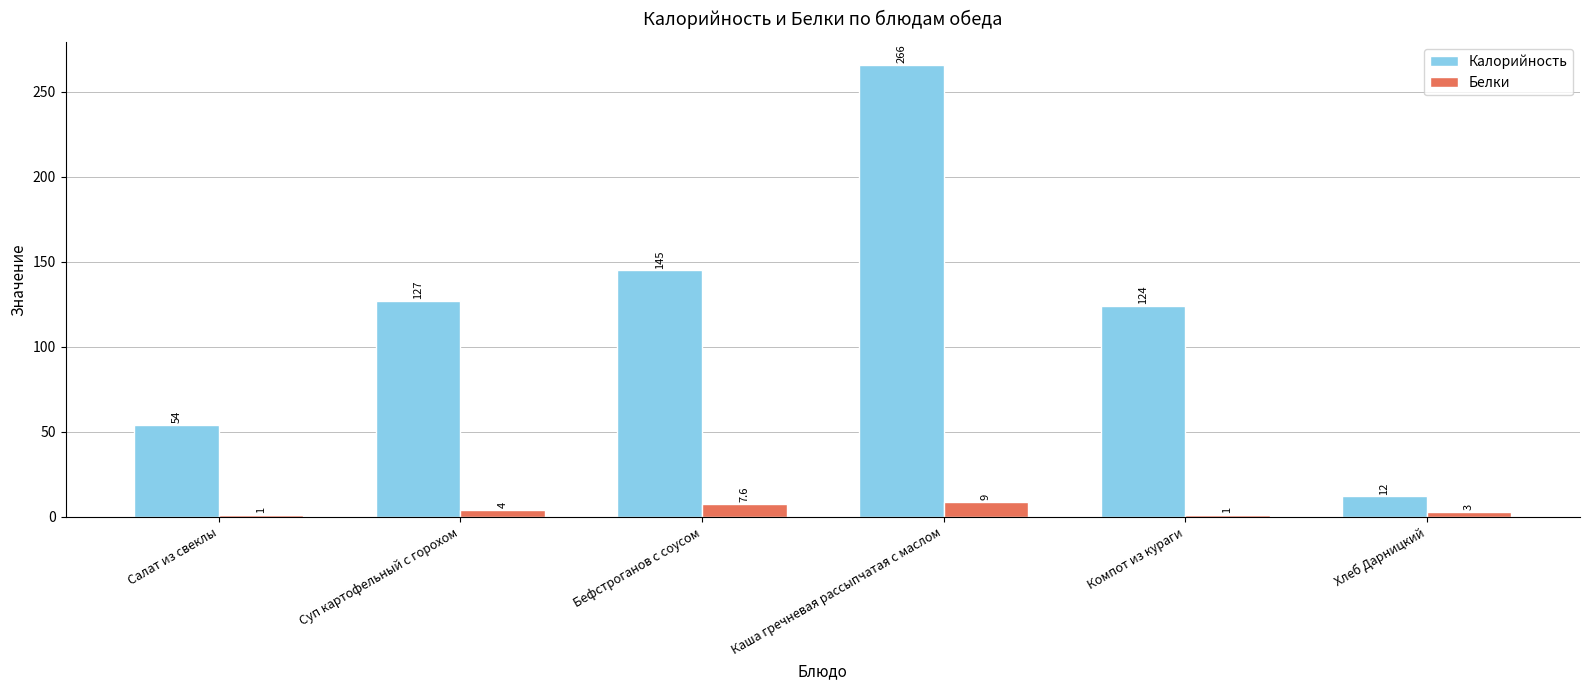

The Калорийность series shows 40.7 at Суп картофельный с горохом. True or false?

False